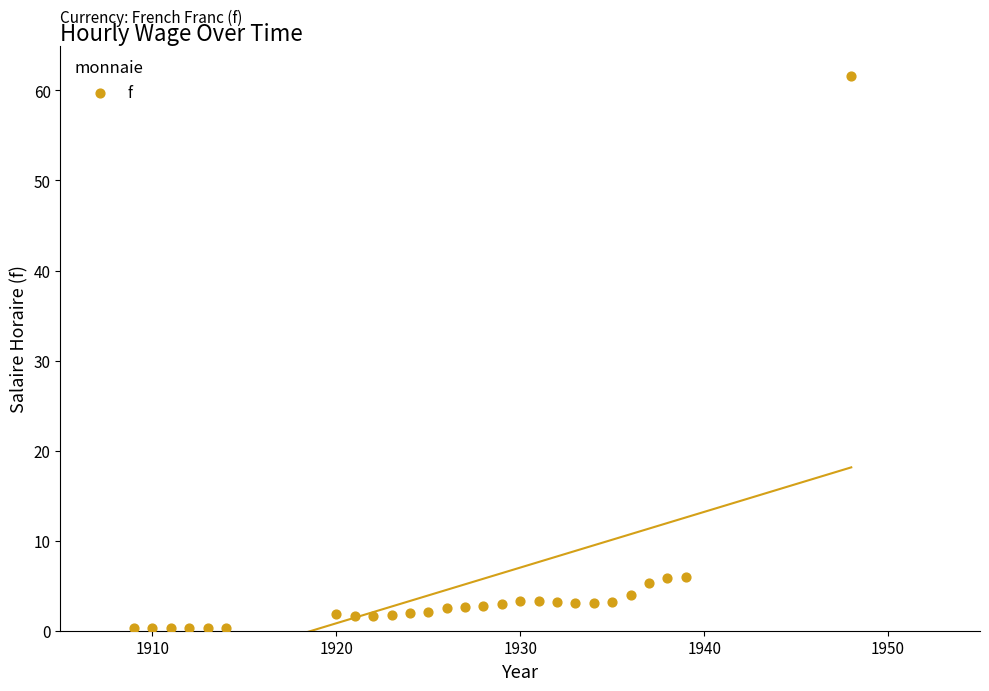

What is the range of Y values (max minus min)?

61.3